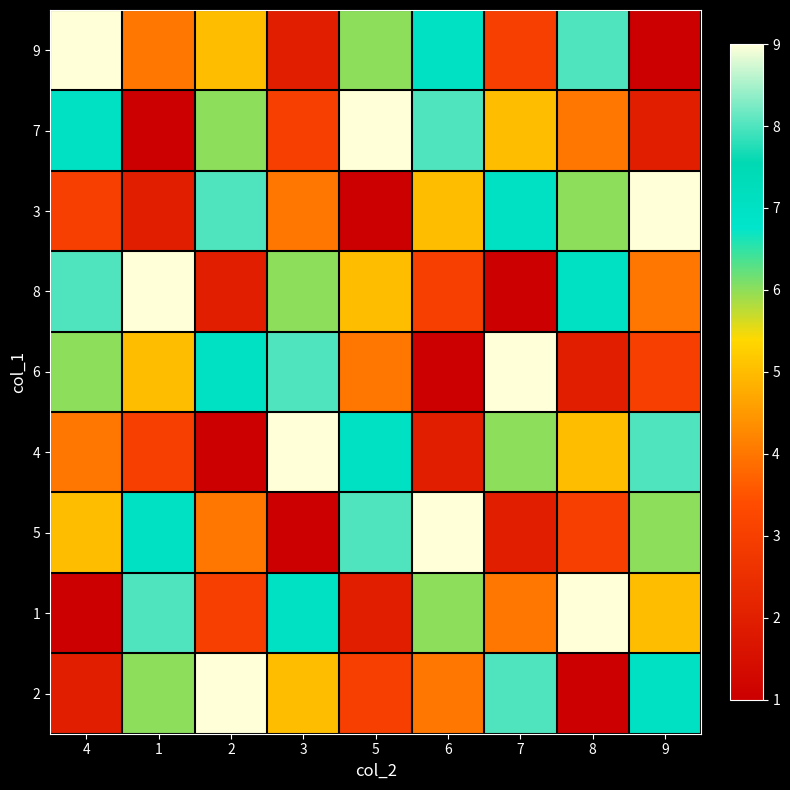

What is the maximum value shown in the chart?

9